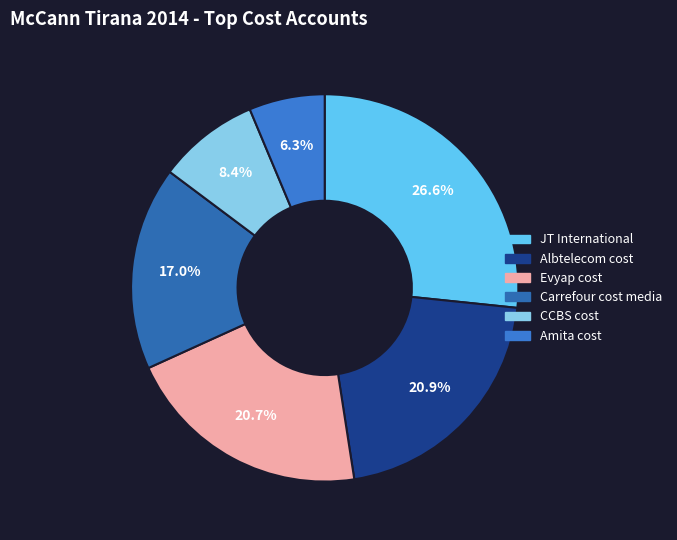

Between Carrefour cost media and JT International, which is larger?

JT International